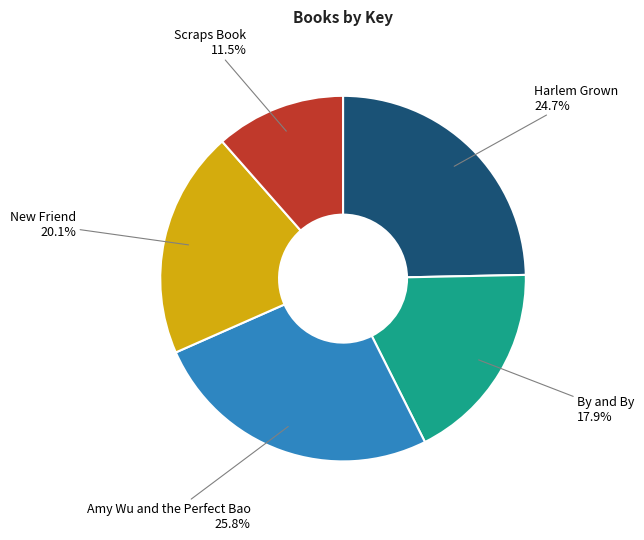

Is there any slice that represents more than half of the pie?

No